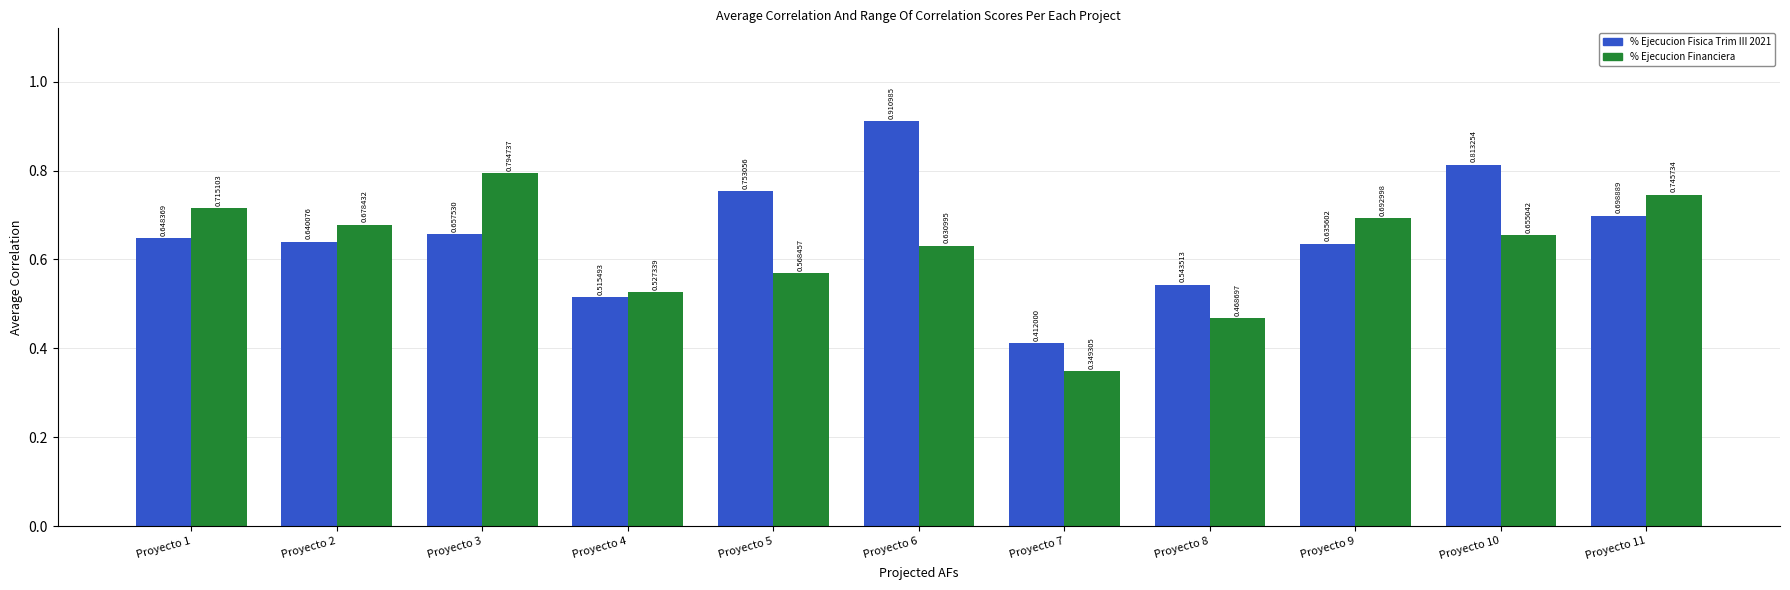

At how many categories does at least one series exceed 0?

11